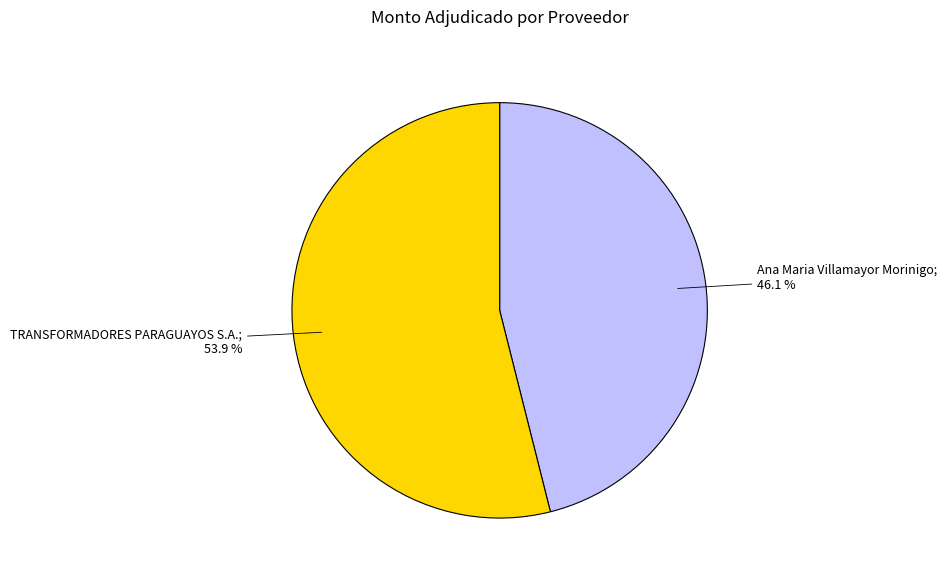

Is there any slice that represents more than half of the pie?

Yes